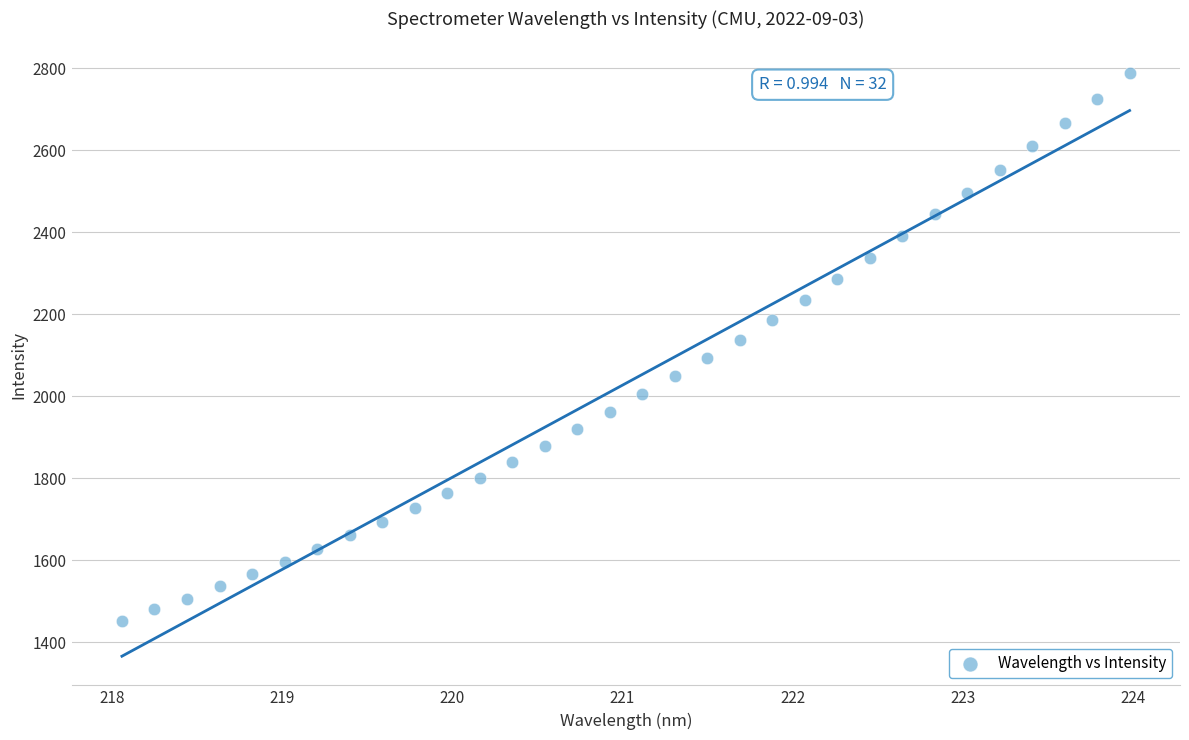

What is the range of Y values (max minus min)?

1335.6